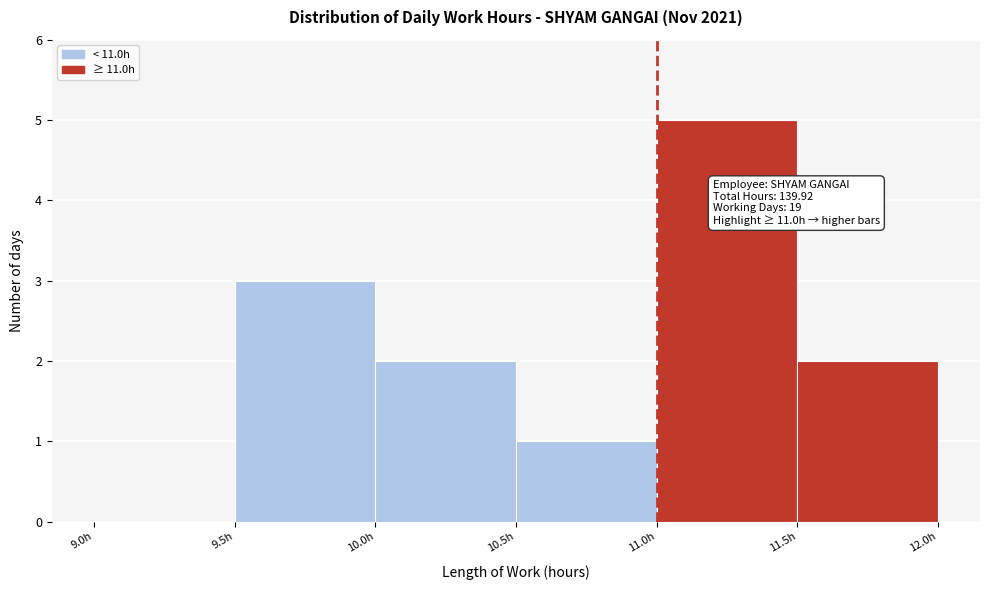

Over which range of the x-axis is the bar tallest?

11.0 to 11.5